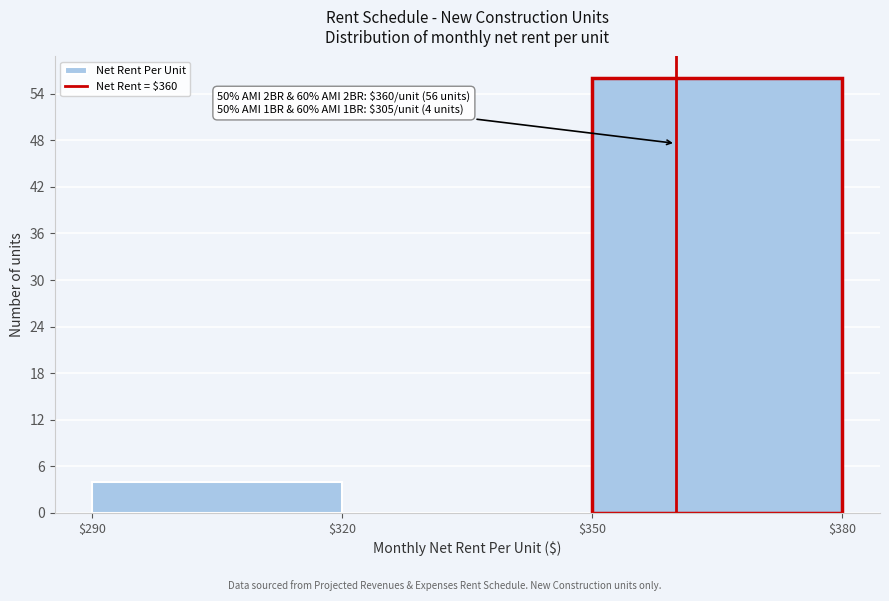

Over which range of the x-axis is the bar tallest?

$350 to $380